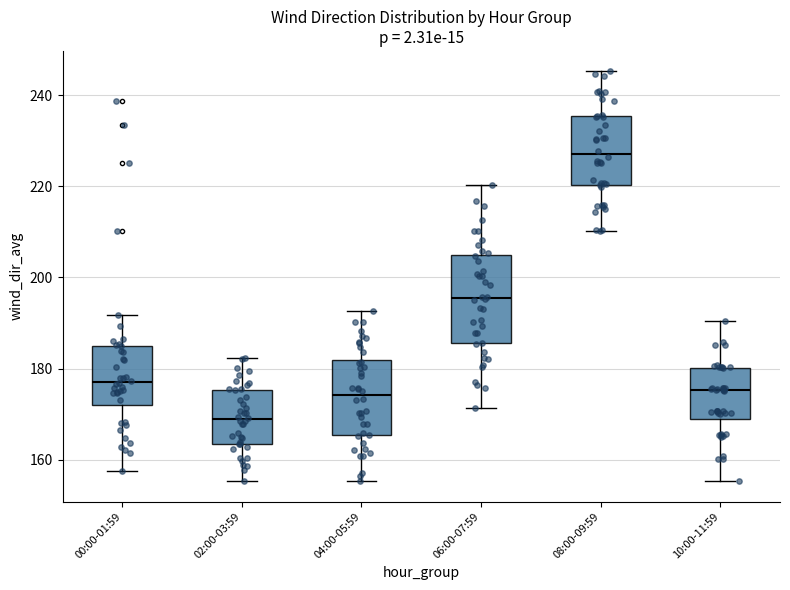

Reading left to right, read every box against the y-axis: the position of its median line, the range the box covers, and the ends of its whiskers. The values are not printed on the chart, so give them approximately, as read against the axis.

00:00-01:59: median 178, box 172 to 186, whiskers 158 to 192
02:00-03:59: median 168, box 164 to 176, whiskers 156 to 182
04:00-05:59: median 174, box 166 to 182, whiskers 156 to 192
06:00-07:59: median 196, box 186 to 204, whiskers 172 to 220
08:00-09:59: median 228, box 220 to 236, whiskers 210 to 246
10:00-11:59: median 176, box 170 to 180, whiskers 156 to 190